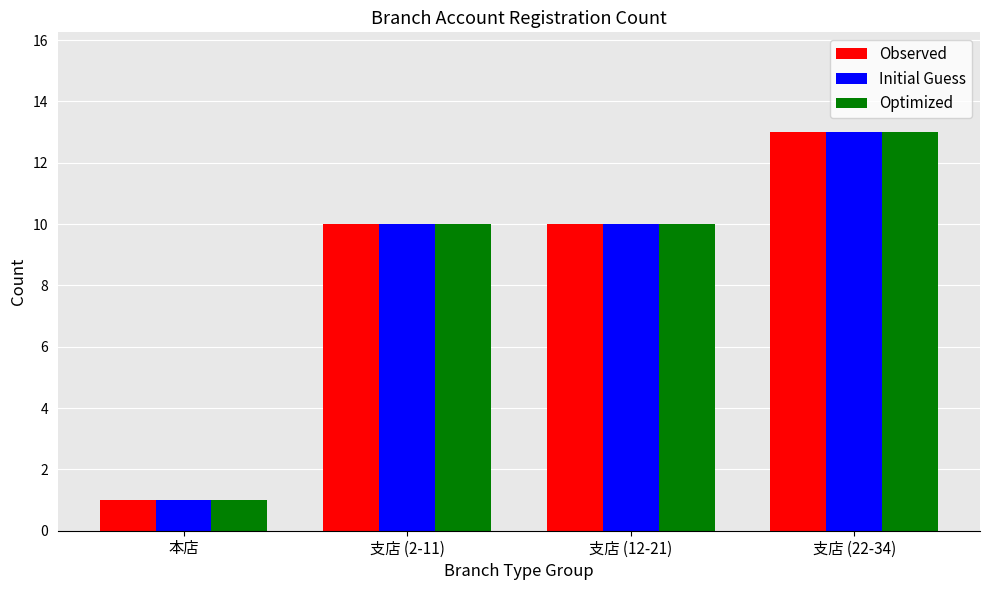

What is the label of the 2nd bar from the left?

支店 (2-11)